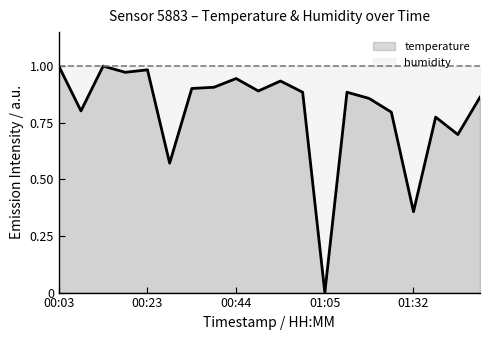

Which series has the largest range (max minus min)?

temperature